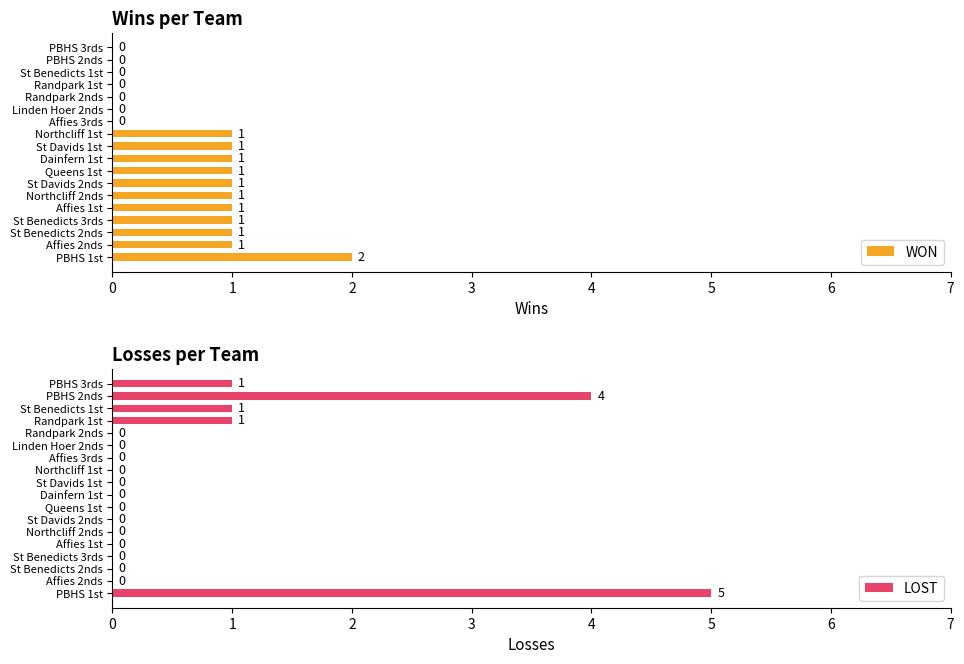

How many bars are there in each group?

2